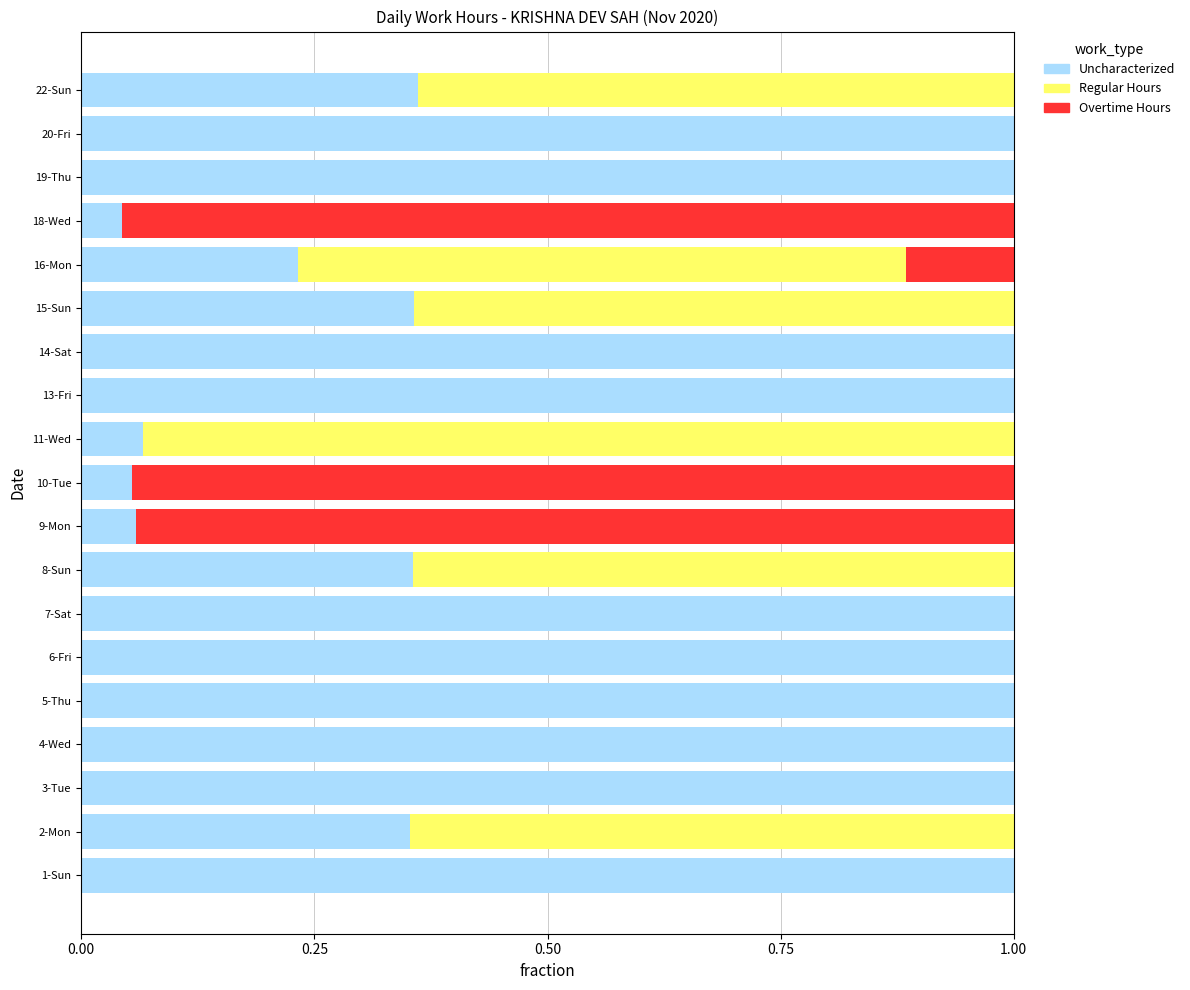

The Uncharacterized series shows 1.0 at 13-Fri. True or false?

True